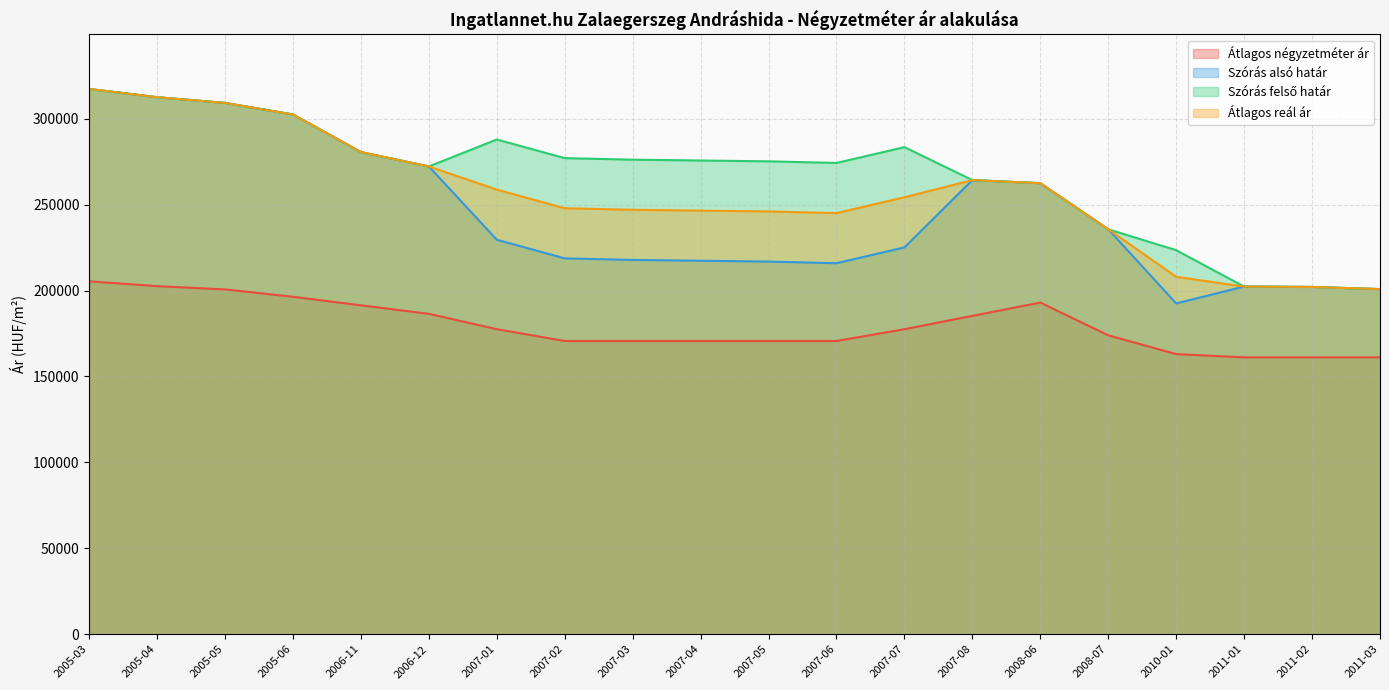

What is the difference between the Szórás felső határ values at 2007-02 and 2008-07?

41398